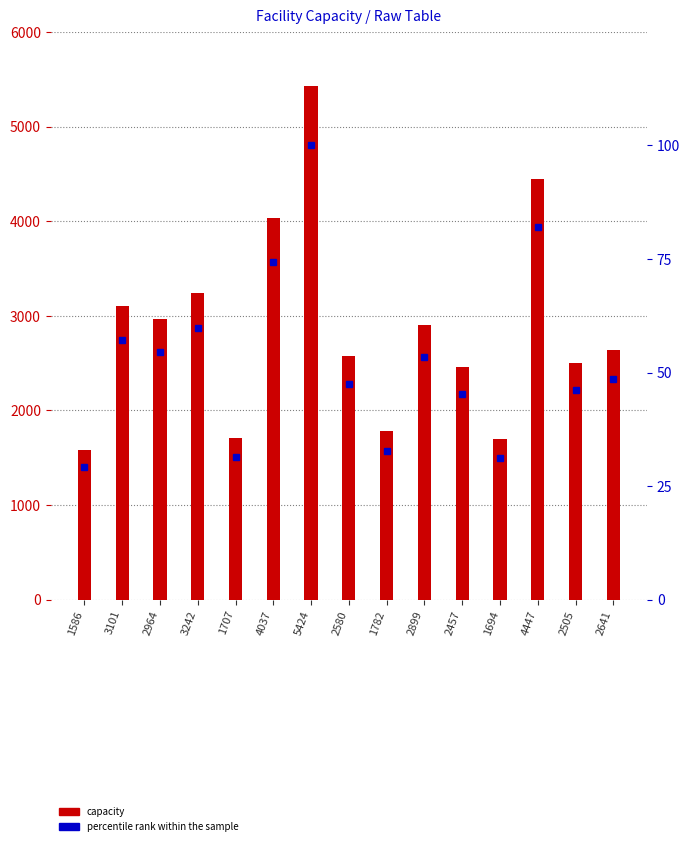

Reading left to right, extract all data points from this chart.

capacity: 1586.0	3101.0	2964.0	3242.0	1707.0	4037.0	5424.0	2580.0	1782.0	2899.0	2457.0	1694.0	4447.0	2505.0	2641.0
percentile rank within the sample: 29.2	57.2	54.6	59.8	31.5	74.4	100.0	47.6	32.9	53.4	45.3	31.2	82.0	46.2	48.7